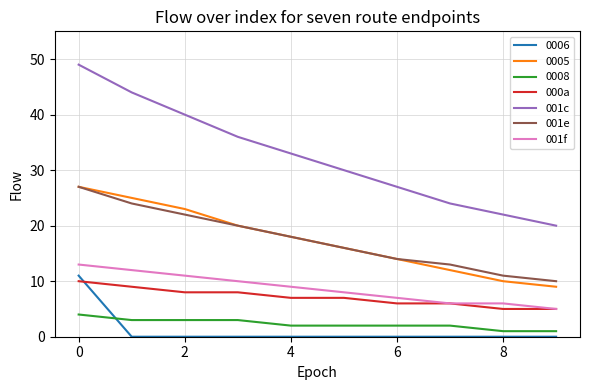

True or false: 0006 and 0005 intersect in this chart.

False